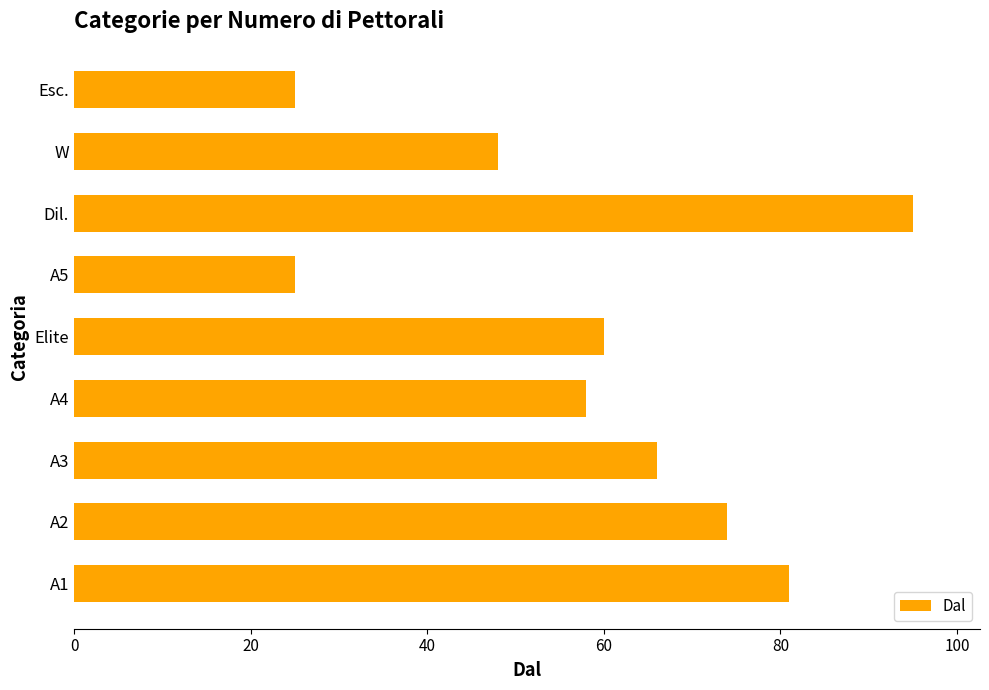

Between Elite and Dil., which is larger?

Dil.